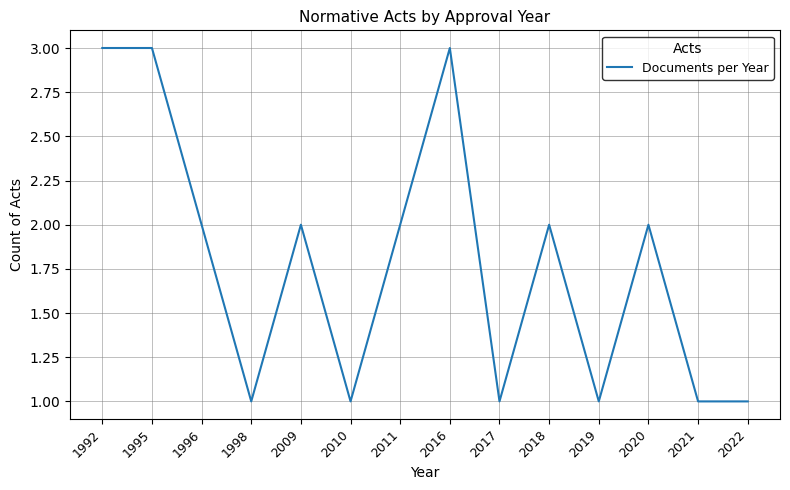

The chart shows a value of 3 at 1992. True or false?

True